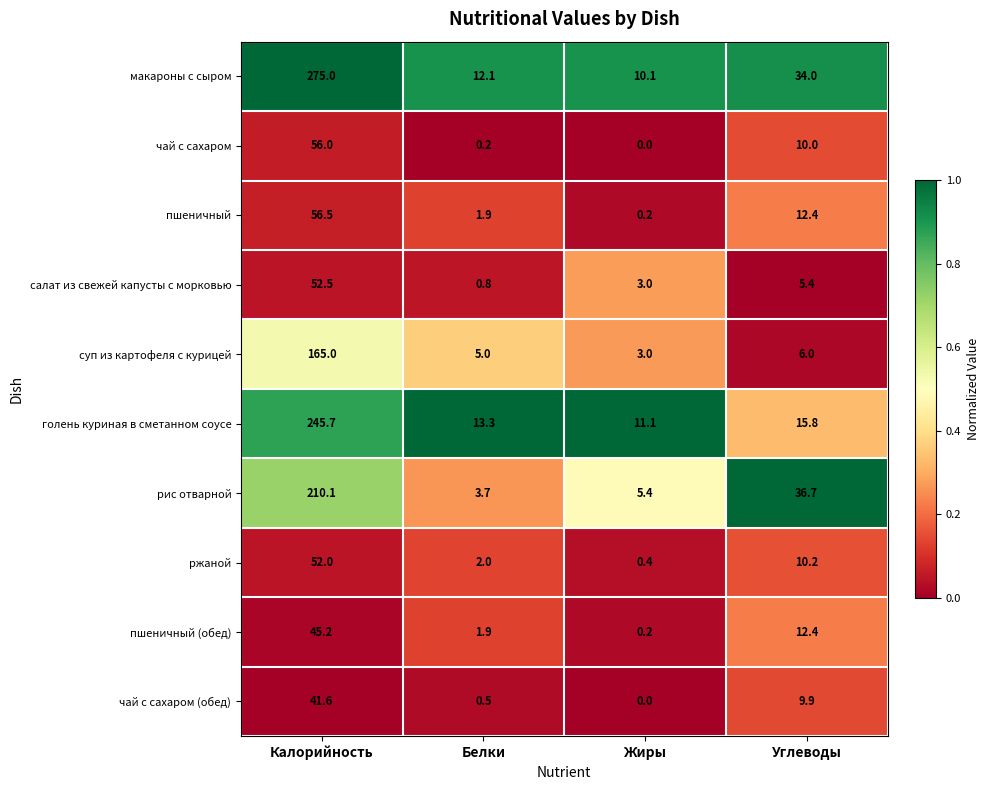

Is it true that рис отварной equals 8.5 at Жиры?

False